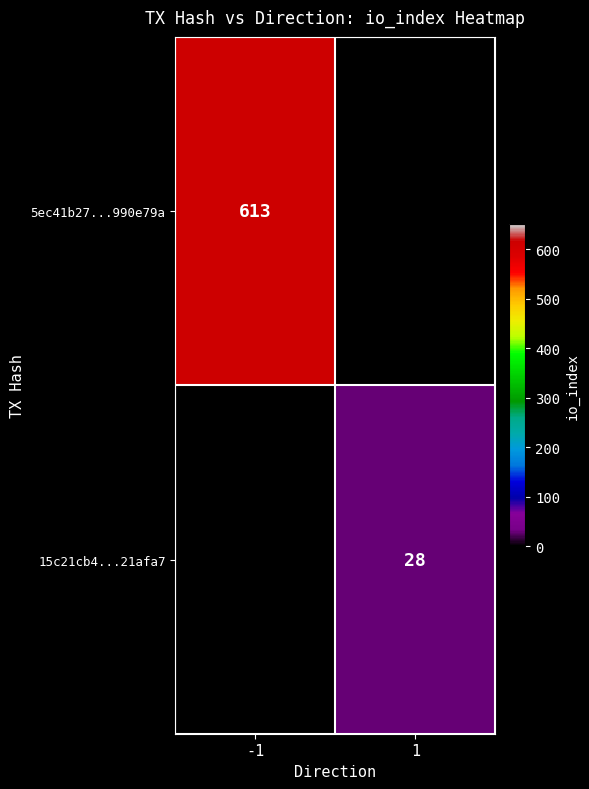

Between -1 and 1, which is larger?

-1